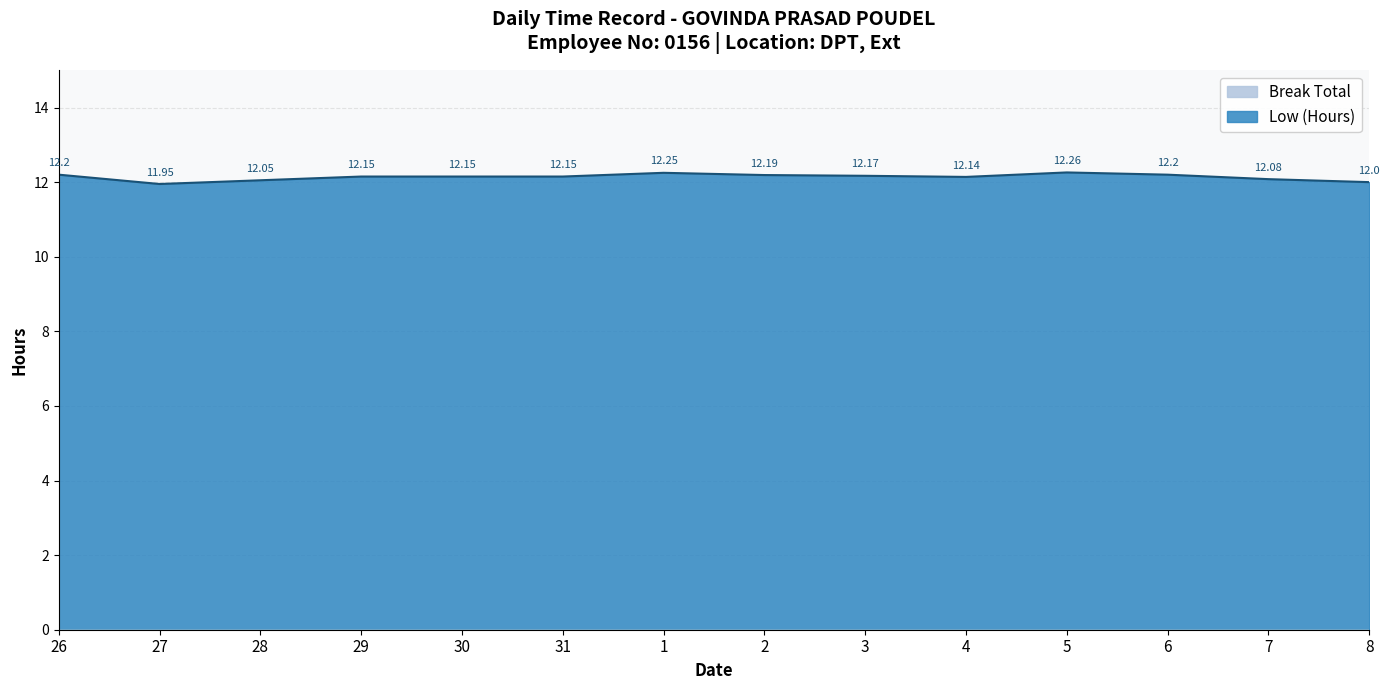

How many lines are shown in the chart?

2